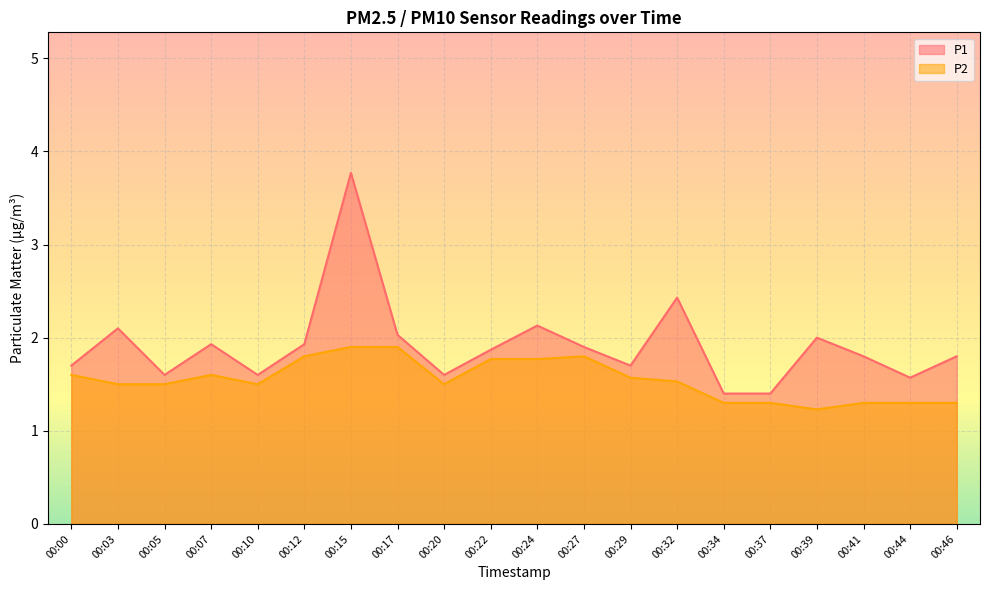

Is the value of P2 at 00:22 greater than the value of P1 at 00:37?

Yes